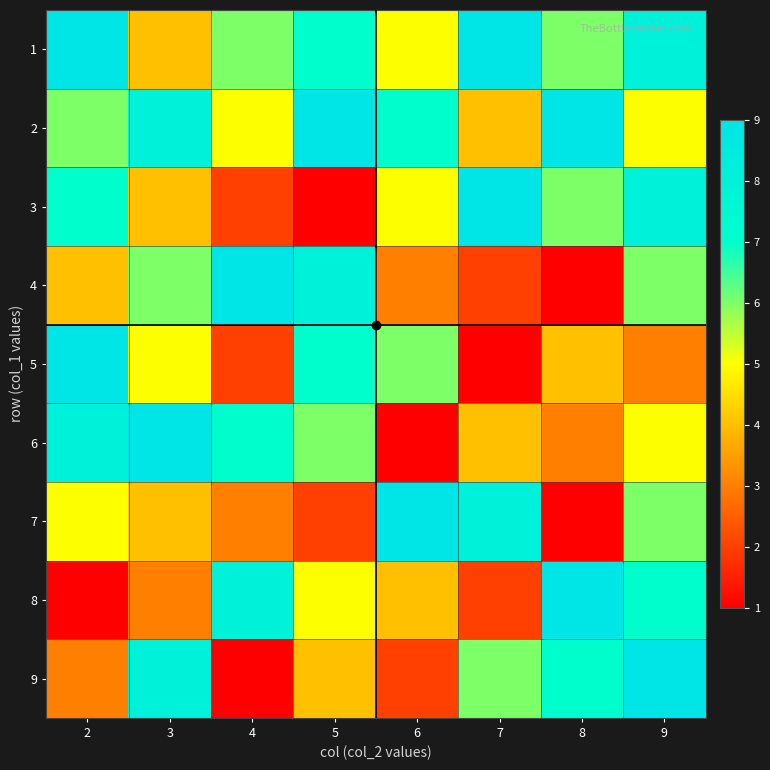

Which label corresponds to the smallest value in the chart?

5